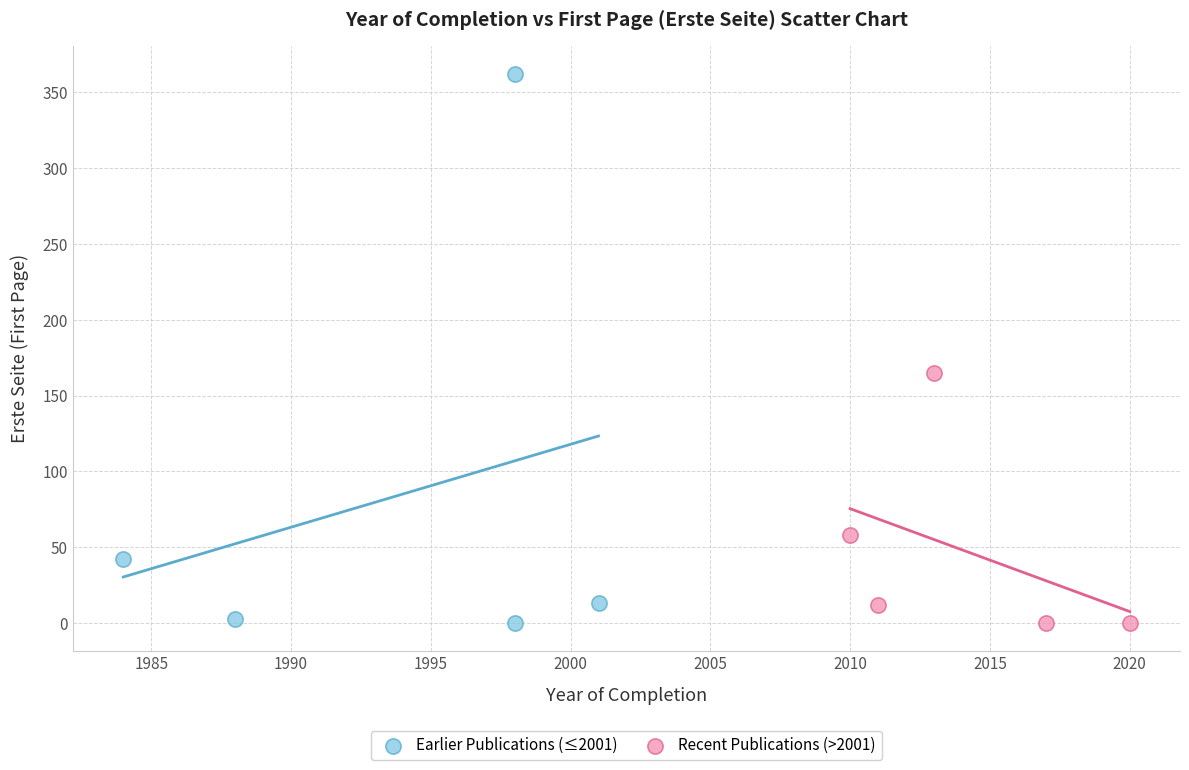

Which series contains the highest Y value?

Earlier Publications (≤2001)